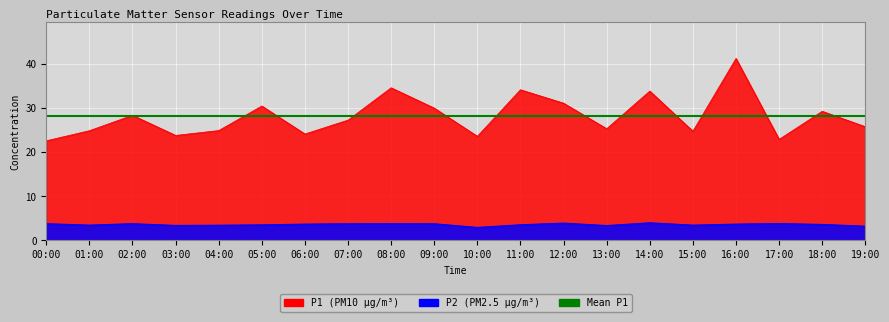

Is the value of P1 at 07:00 greater than the value of P2 at 03:00?

Yes